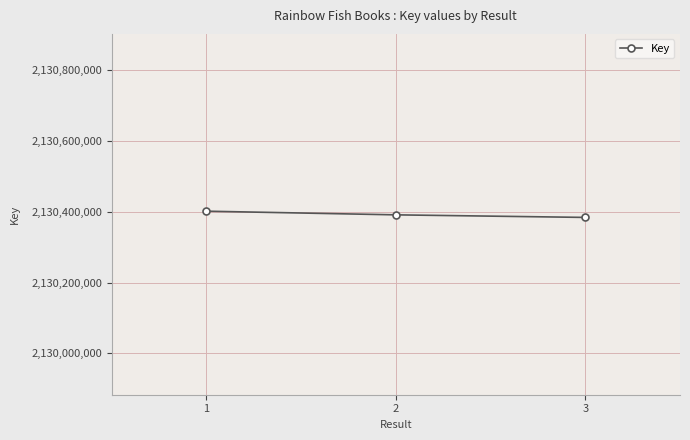

Approximately how many times larger is the value at 3 compared to 1?

1.0